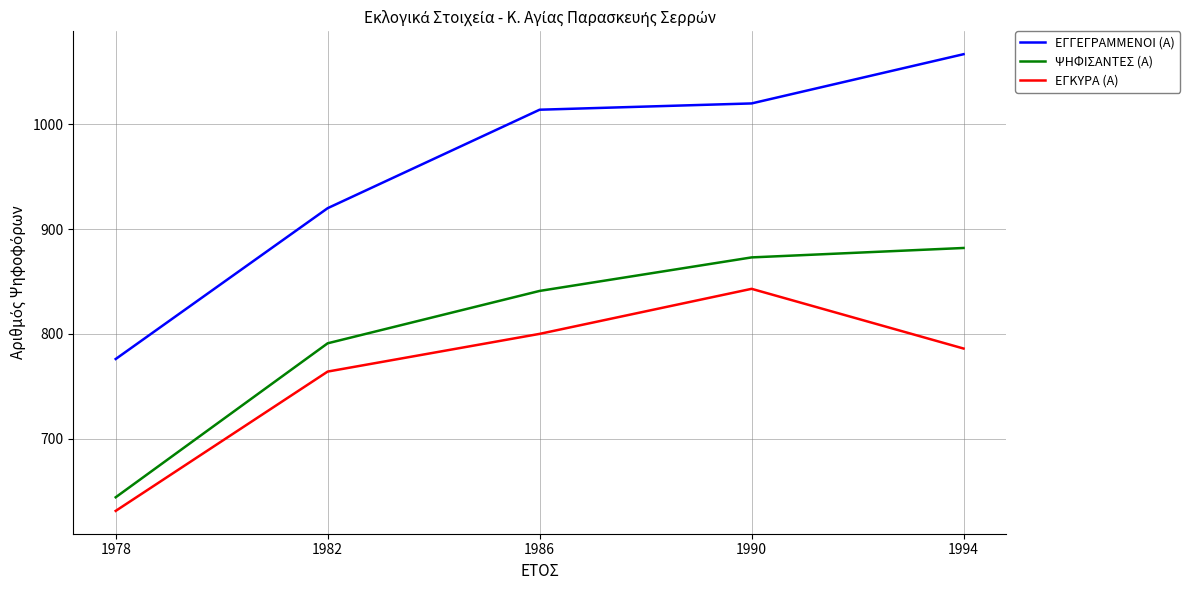

Which series has the largest range (max minus min)?

ΕΓΓΕΓΡΑΜΜΕΝΟΙ (Α)